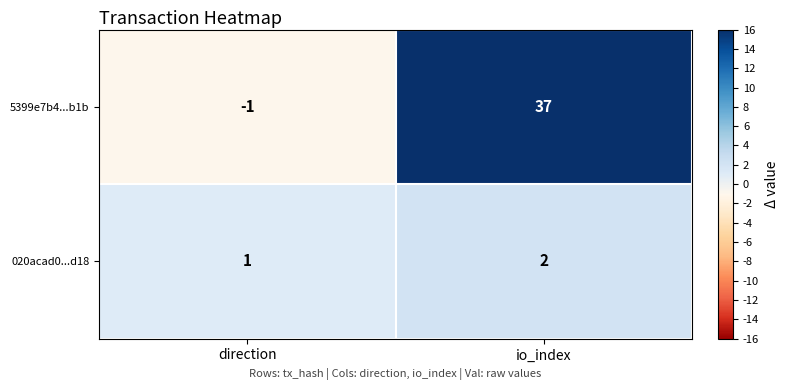

Which series has the largest total across all categories?

5399e7b4...b1b